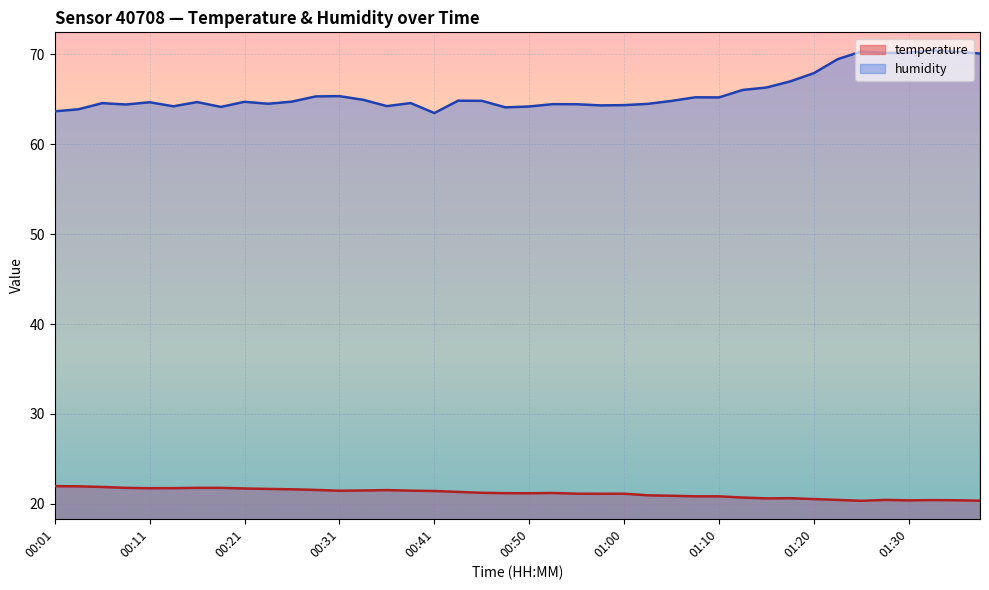

List the series in order of their overall mean, lowest first.

temperature, humidity